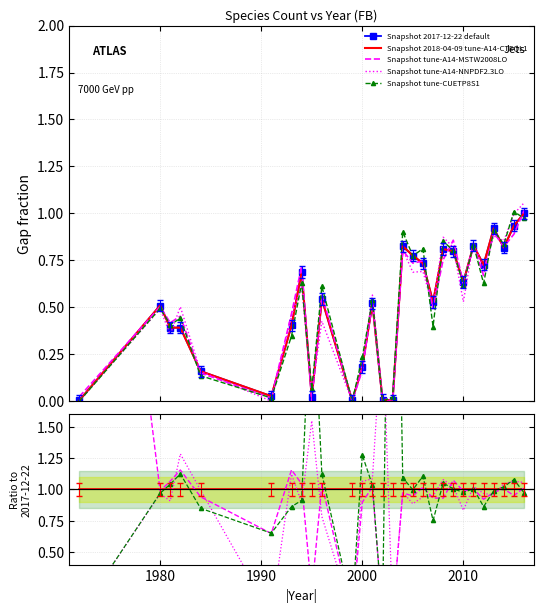

Which has a higher value, 1993 or 2014?

2014